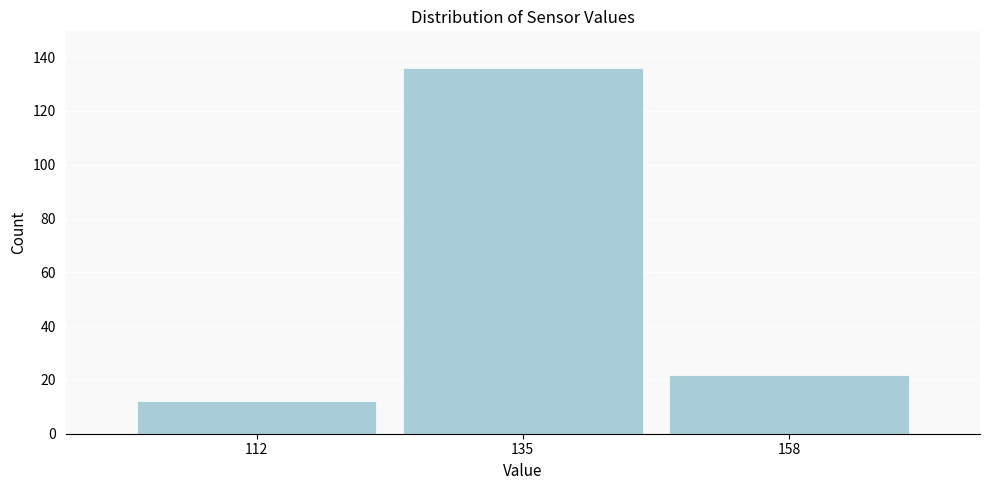

Over which range of the x-axis is the bar tallest?

123.5 to 146.5